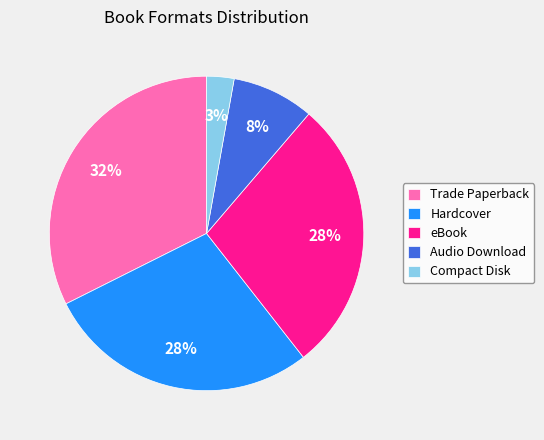

The Audio Download slice represents 8% of the pie. True or false?

True